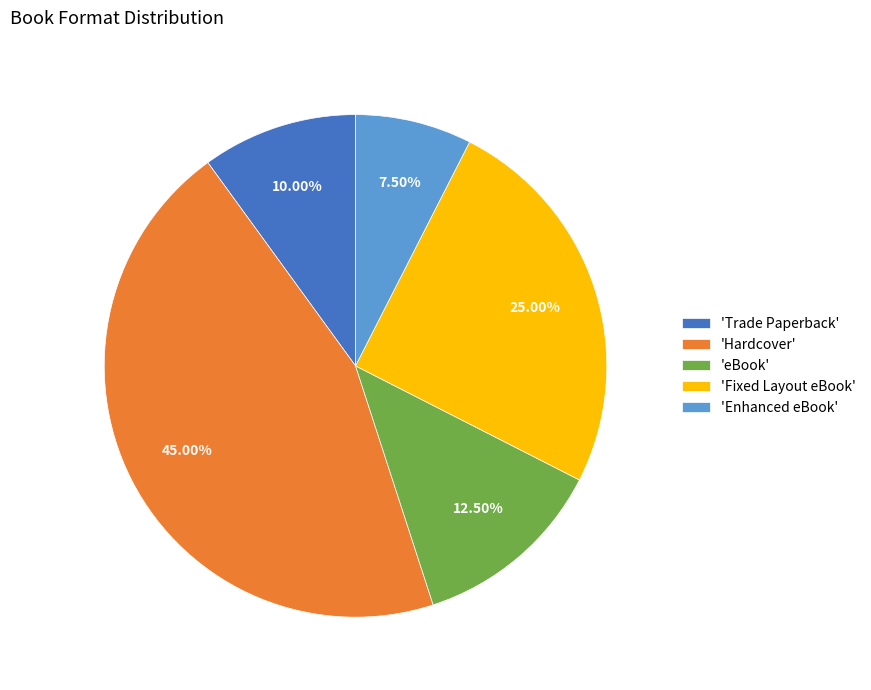

What is the largest slice in the pie chart?

'Hardcover'